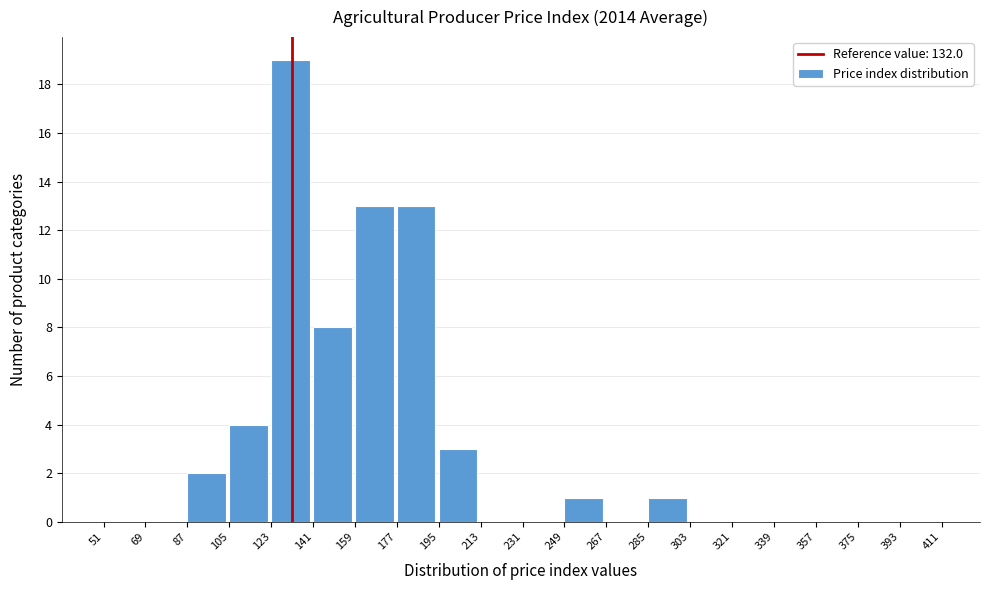

How tall is the bar that spans 105 to 123 on the x-axis? The values are not printed on the chart, so give them approximately, as read against the axis.

4